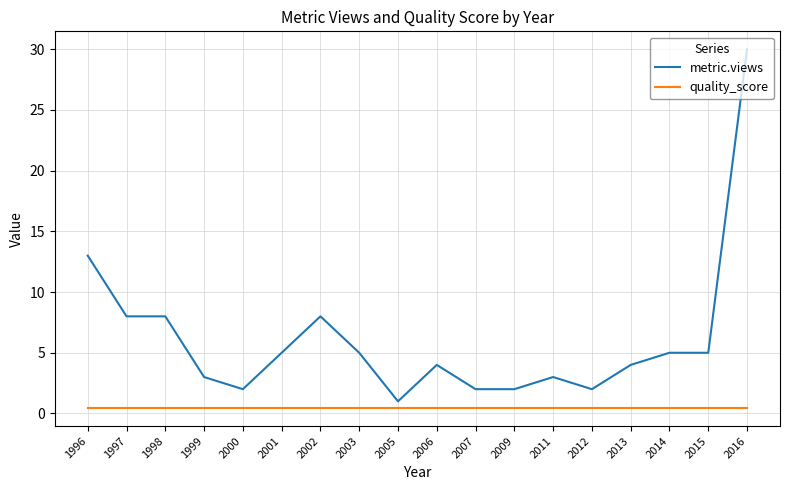

What is the difference between the maximum and minimum values in the metric.views series?

29.0